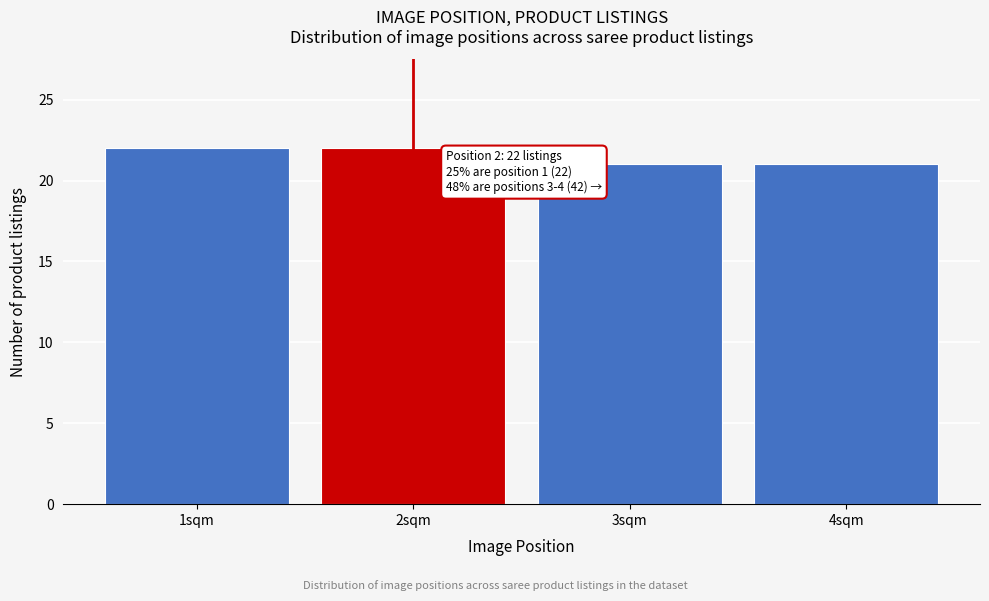

Reading left to right, transcribe all the data shown in this chart.

1sqm=22	2sqm=22	3sqm=21	4sqm=21